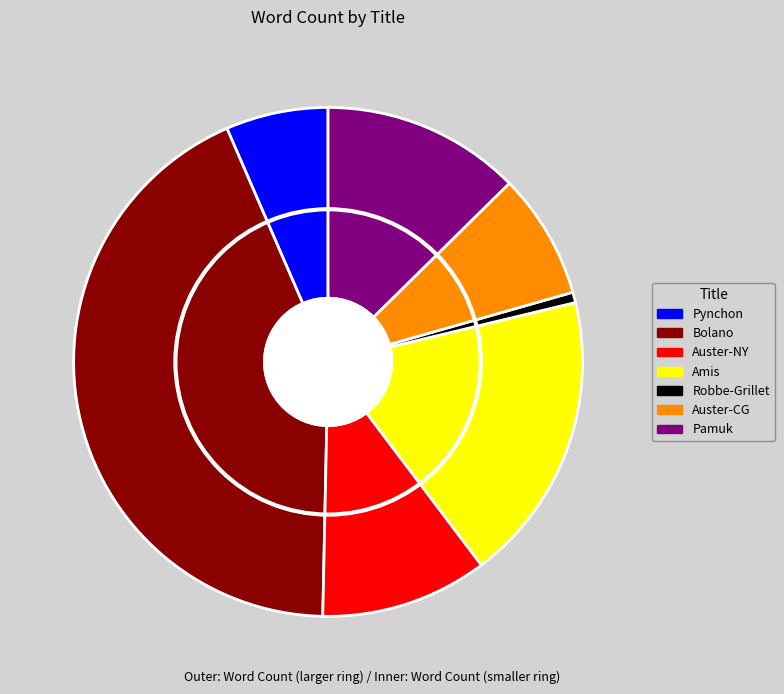

Do The Black Book and The Erasers together represent more than half of the pie?

No